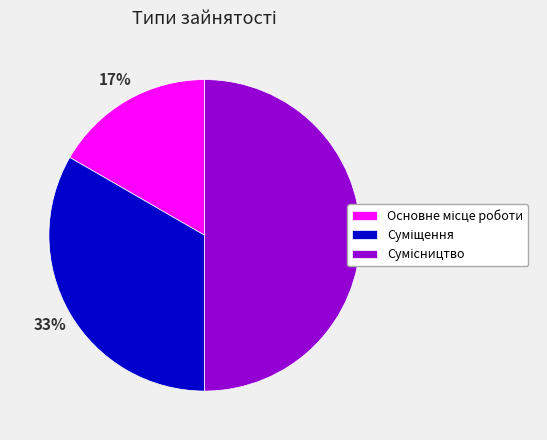

To the nearest percent, what is the average slice percentage?

33%